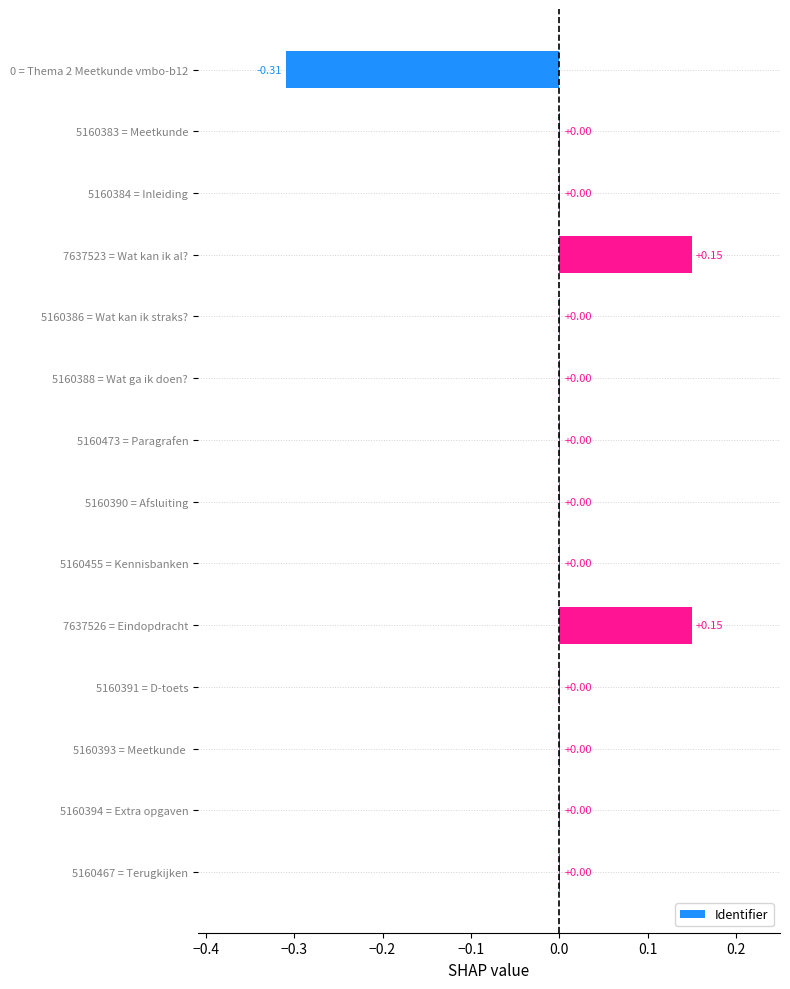

Between 7637526 = Eindopdracht and 5160473 = Paragrafen, which is larger?

7637526 = Eindopdracht